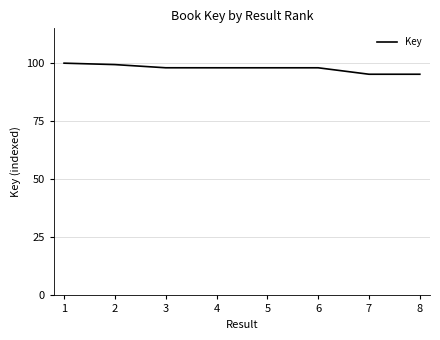

True or false: the data shows 98.0 at 5.

True